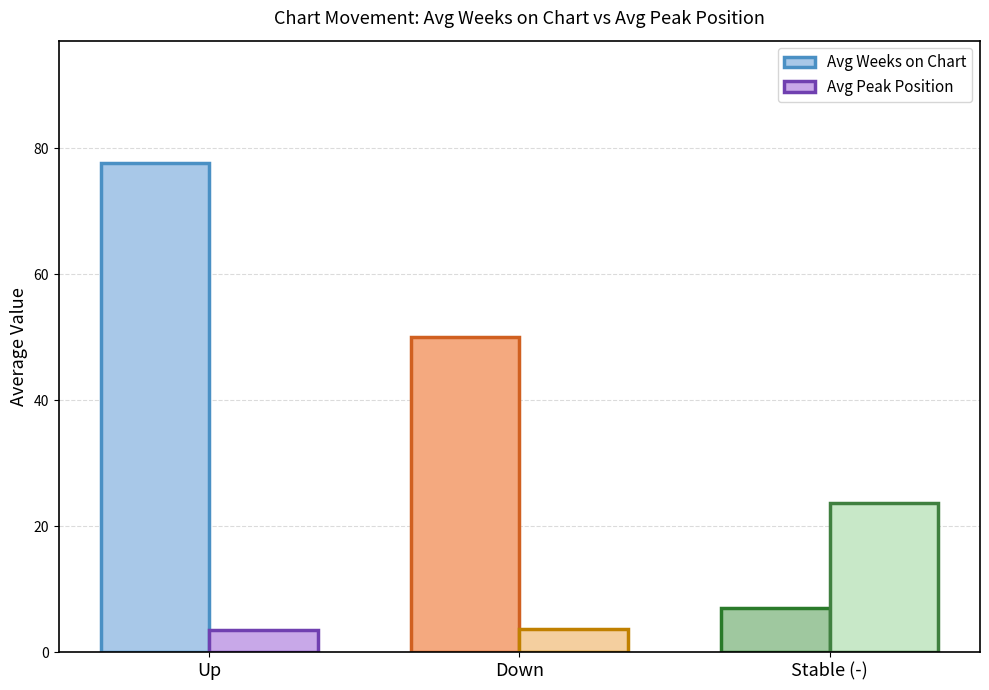

At which label does Avg Weeks on Chart reach its minimum?

-